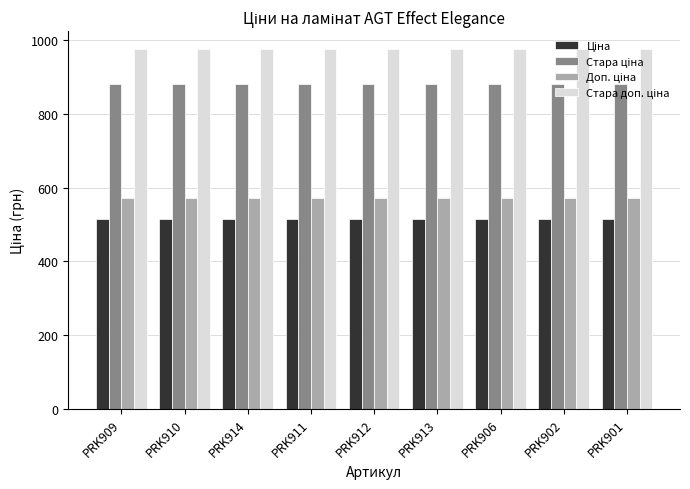

At how many categories does at least one series exceed 607?

9